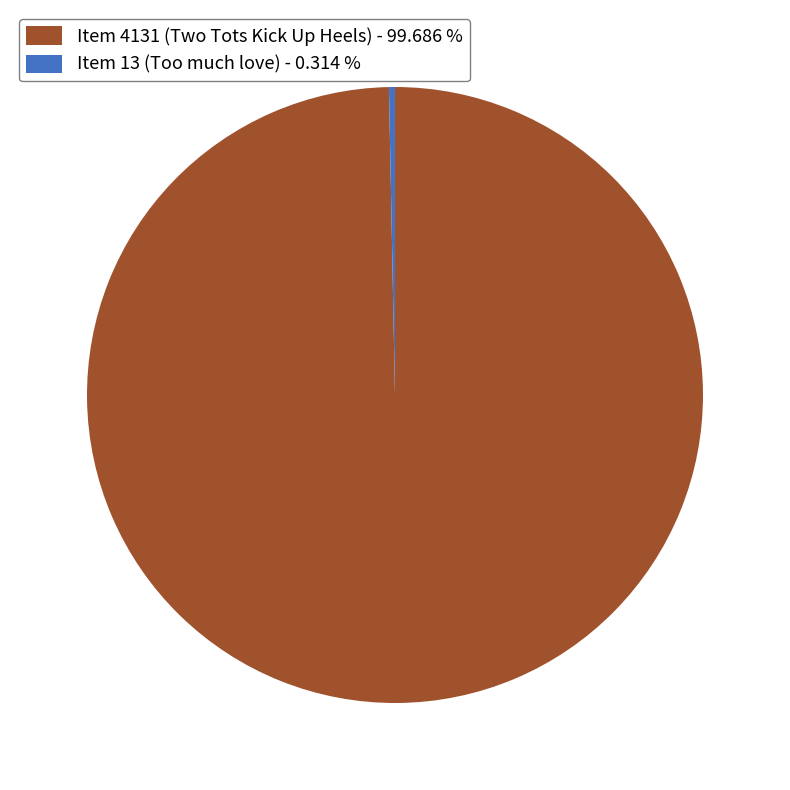

Do Item 13 (Too much love) and Item 4131 (Two Tots Kick Up Heels) together represent more than half of the pie?

Yes